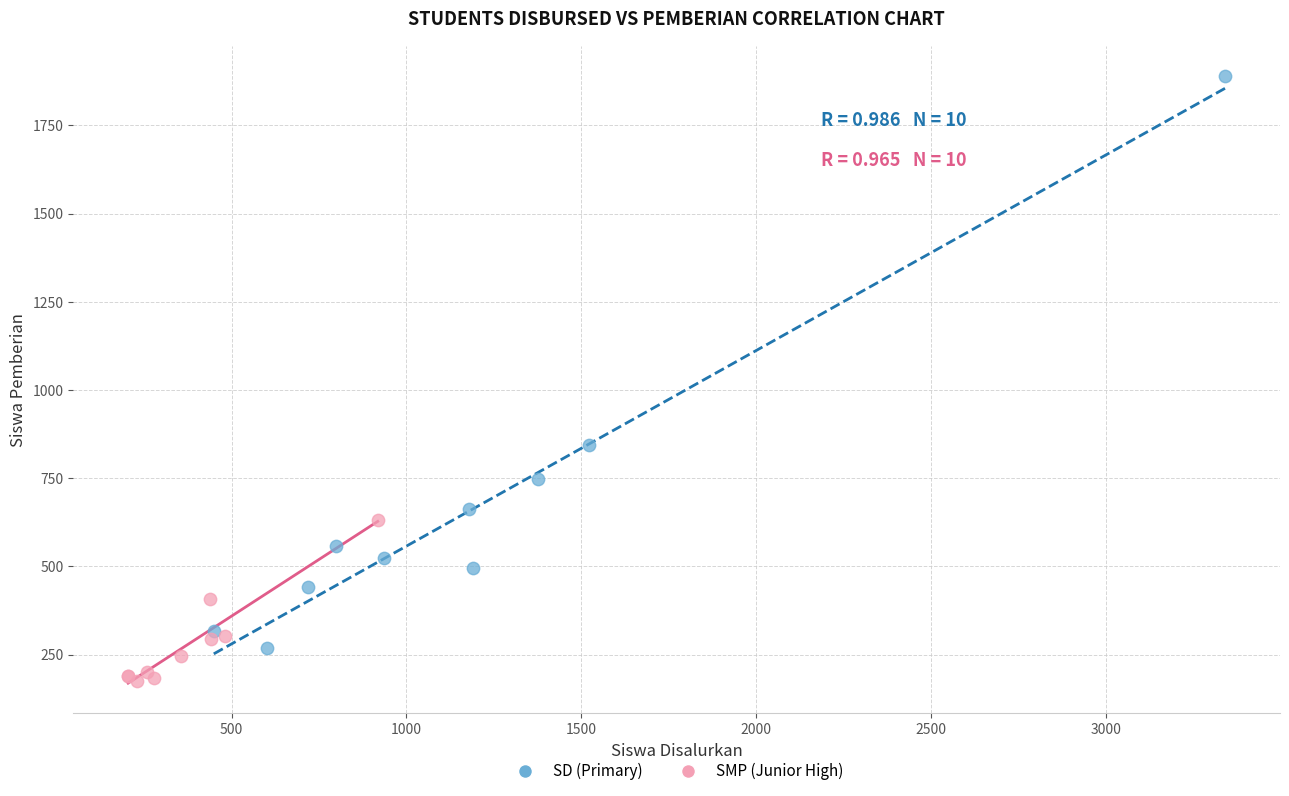

What are all the series names shown in the legend?

SD (Primary), SMP (Junior High)